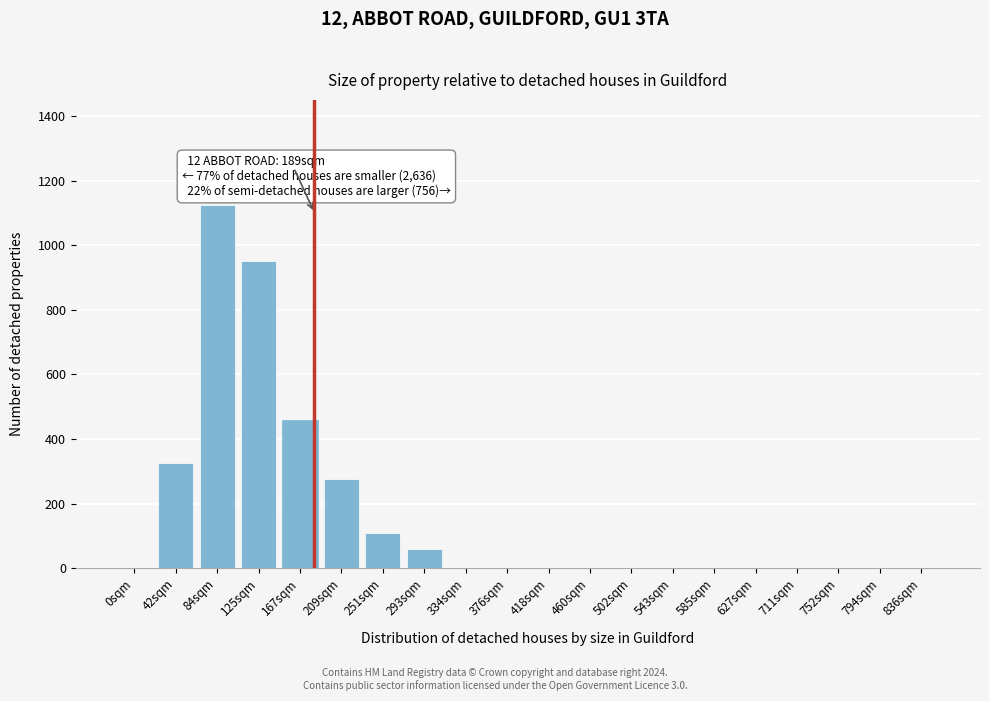

Reading right to left, extract all data points from this chart.

836sqm=0	794sqm=0	752sqm=0	711sqm=0	627sqm=0	585sqm=0	543sqm=0	502sqm=0	460sqm=0	418sqm=0	376sqm=0	334sqm=0	293sqm=60	251sqm=110	209sqm=275	167sqm=460	125sqm=950	84sqm=1125	42sqm=325	0sqm=0